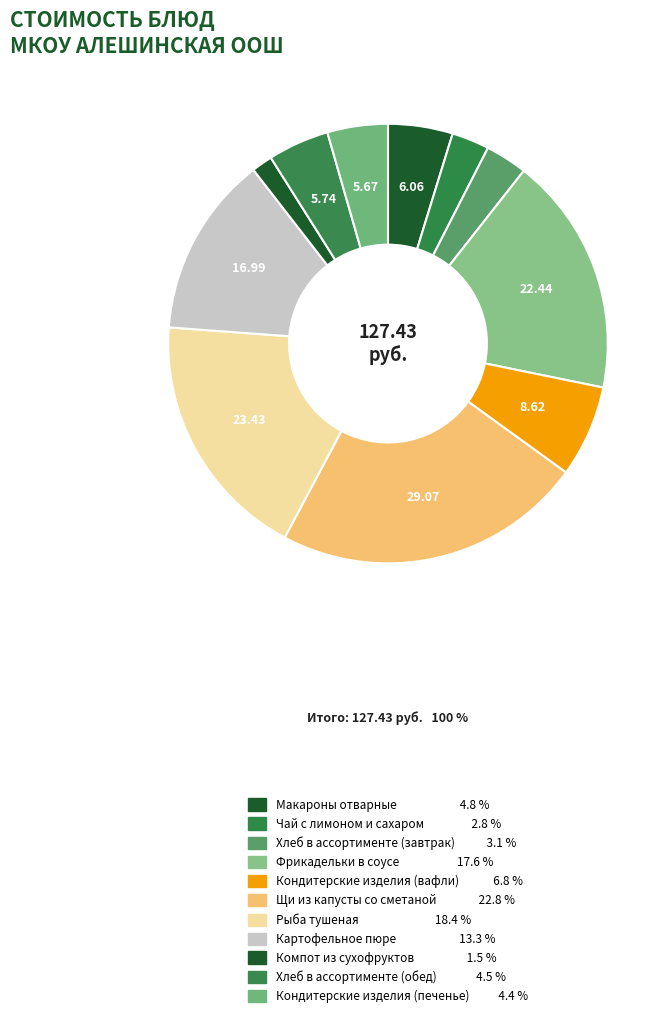

What percentage is the Кондитерские изделия (вафли) slice, to the nearest percent?

7%